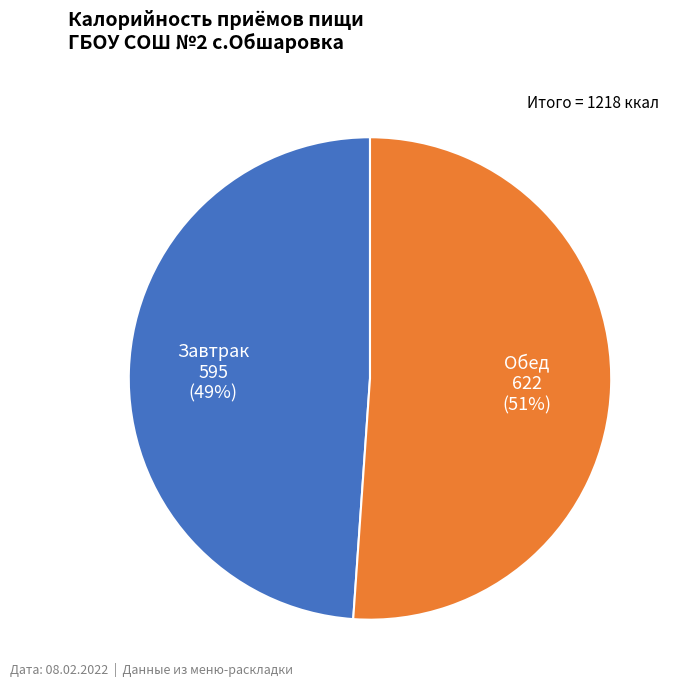

How many segments does this pie chart have?

2